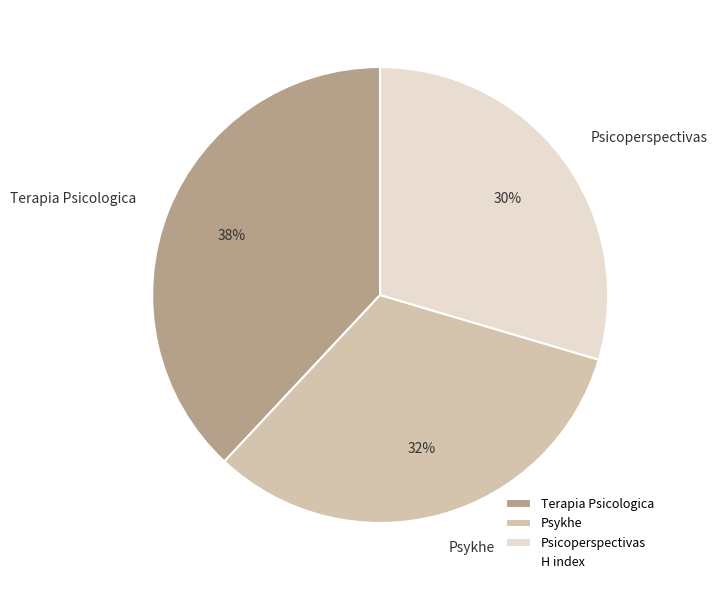

How many segments does this pie chart have?

3